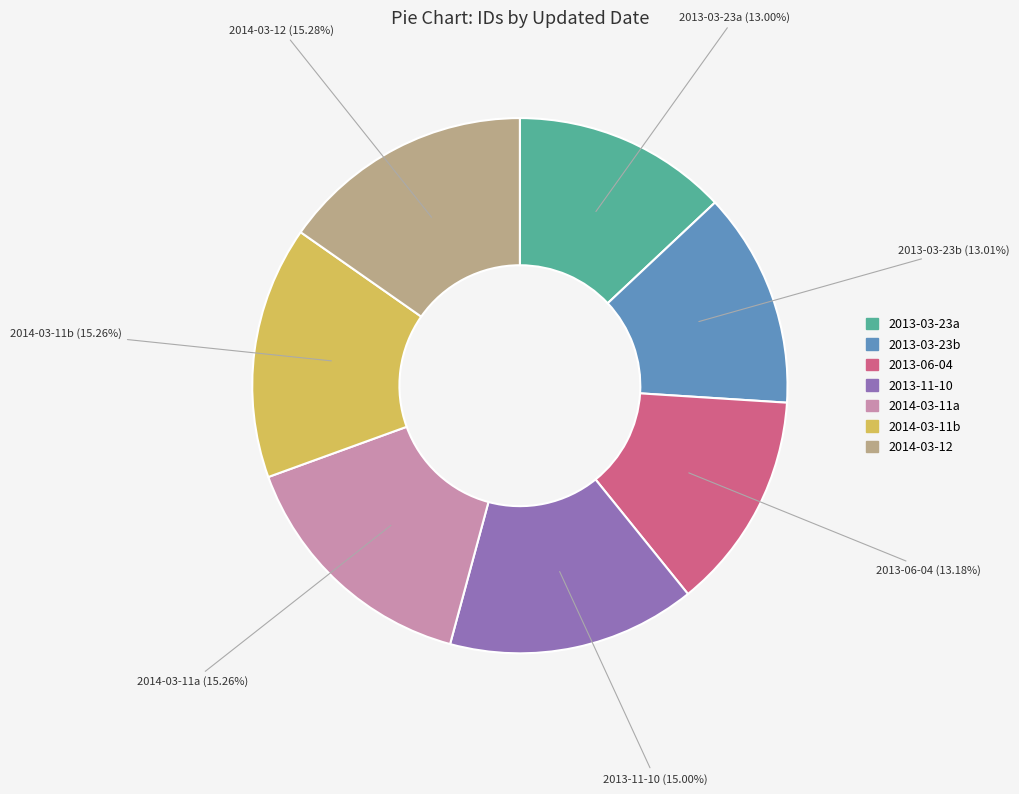

How many segments does this pie chart have?

7